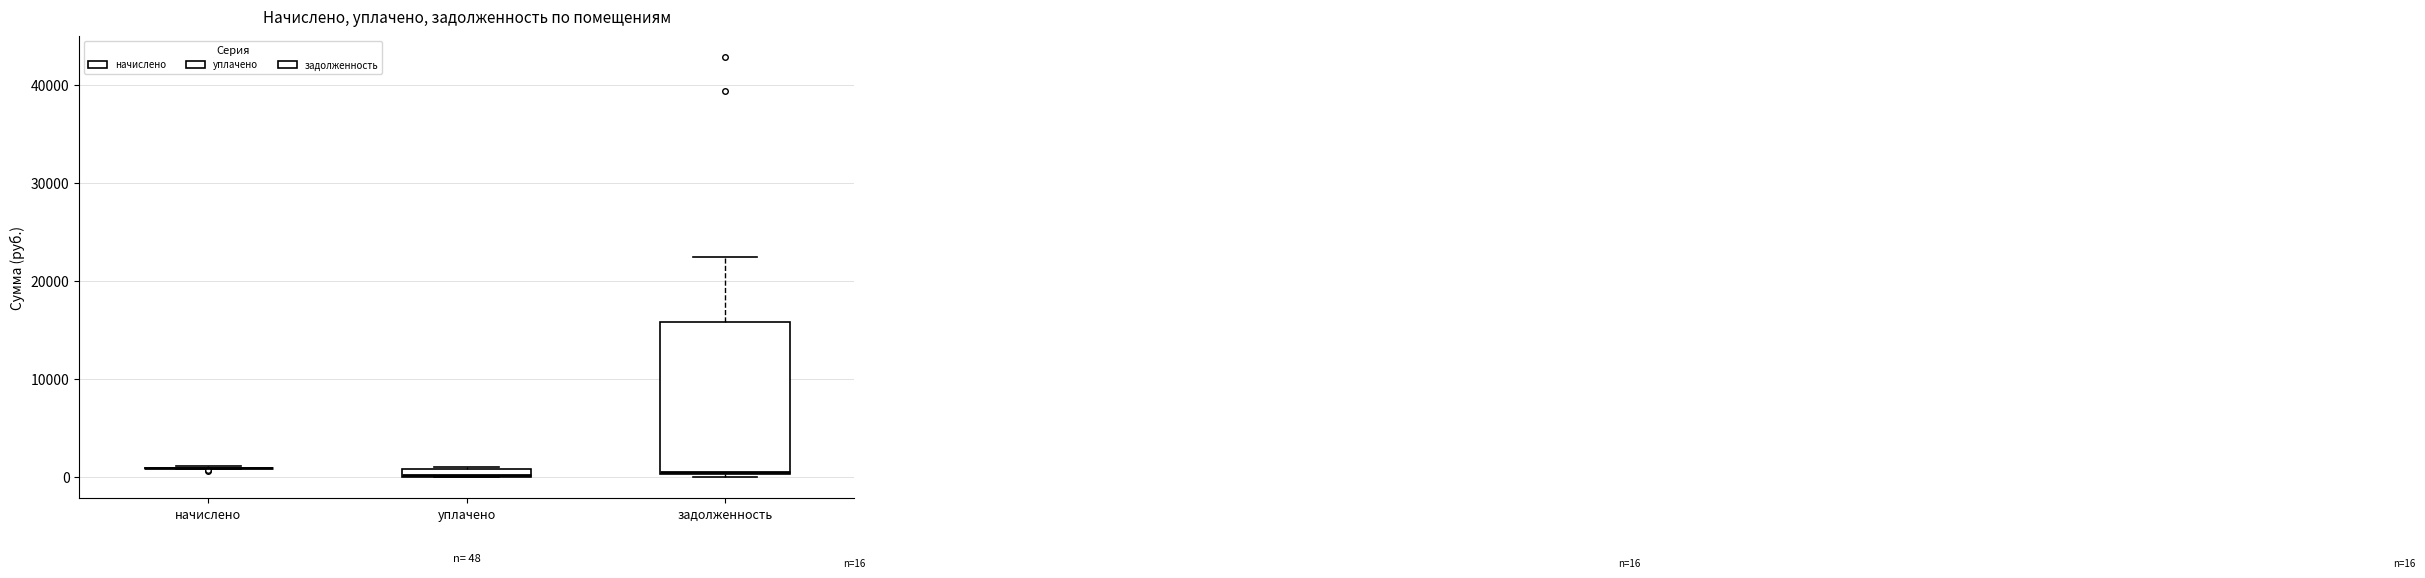

Which box is the tallest, from its lower edge to its upper edge?

задолженность